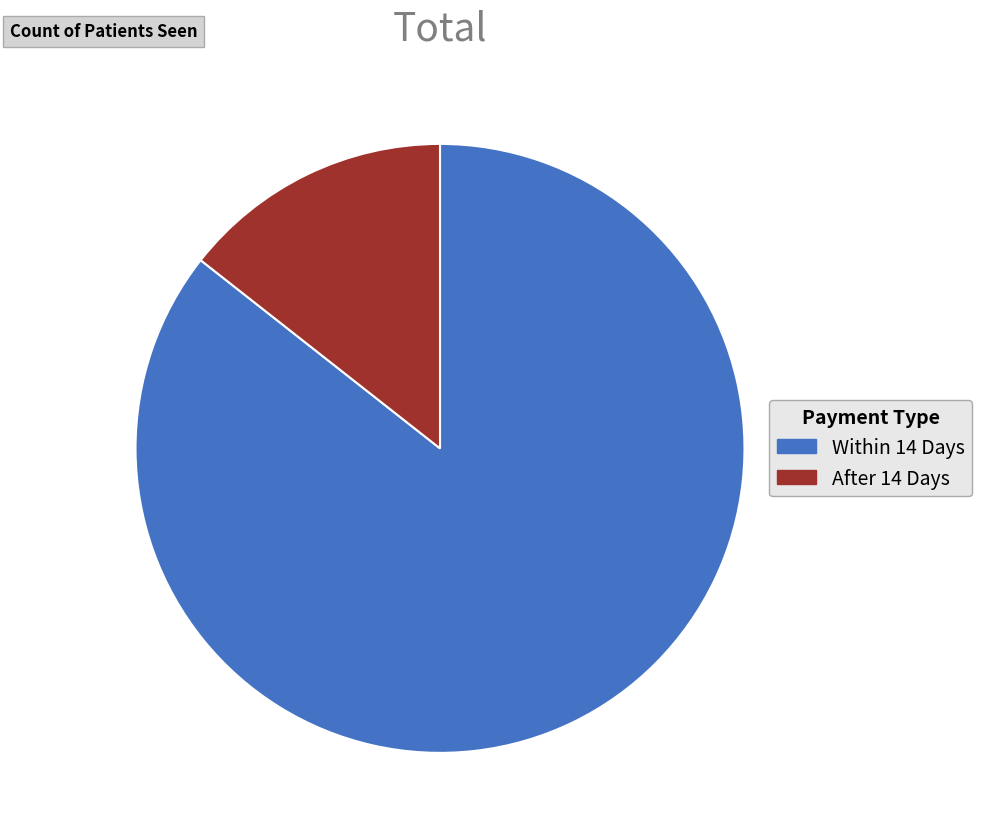

Which has a higher value, Within 14 Days or After 14 Days?

Within 14 Days